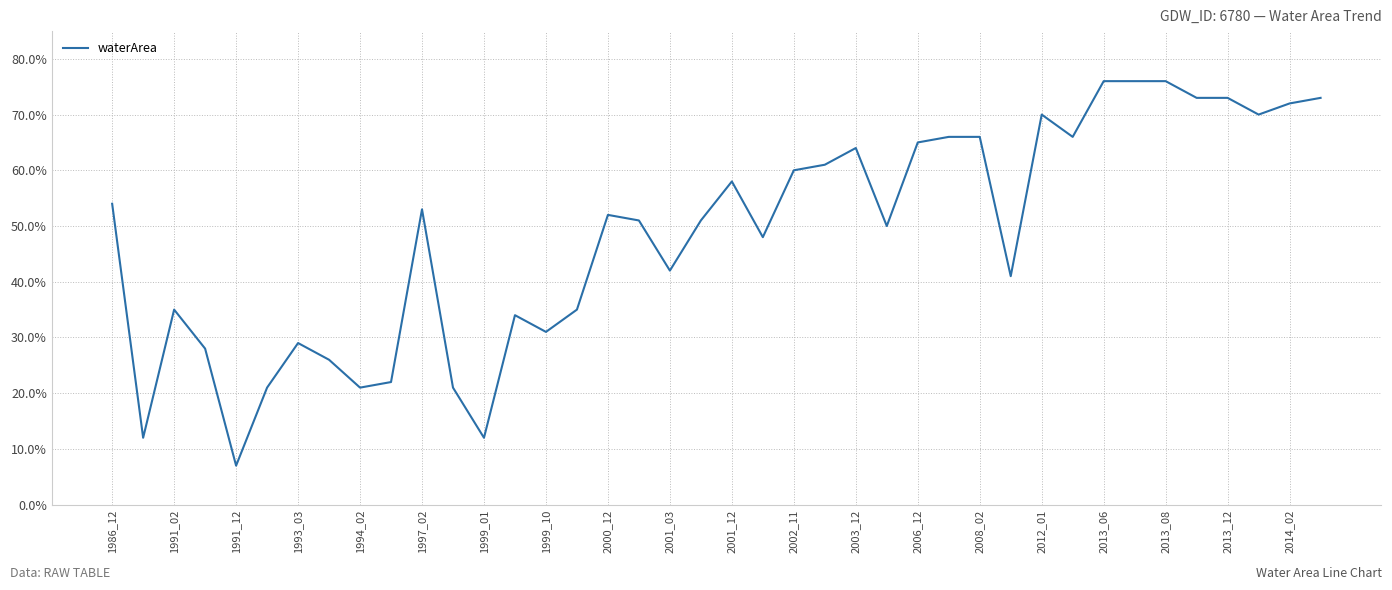

Does the chart have visible grid lines?

Yes